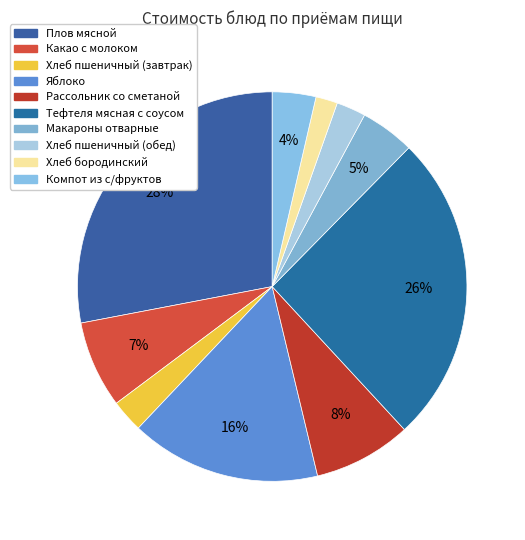

To the nearest percent, what percentage of the pie is Яблоко?

16%